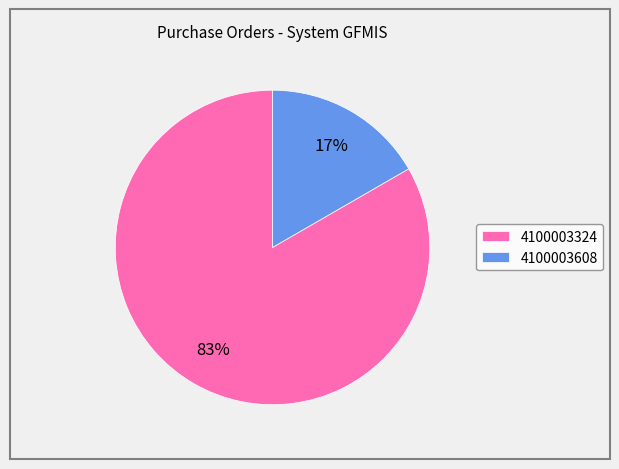

The 4100003324 slice represents 83% of the pie. True or false?

True